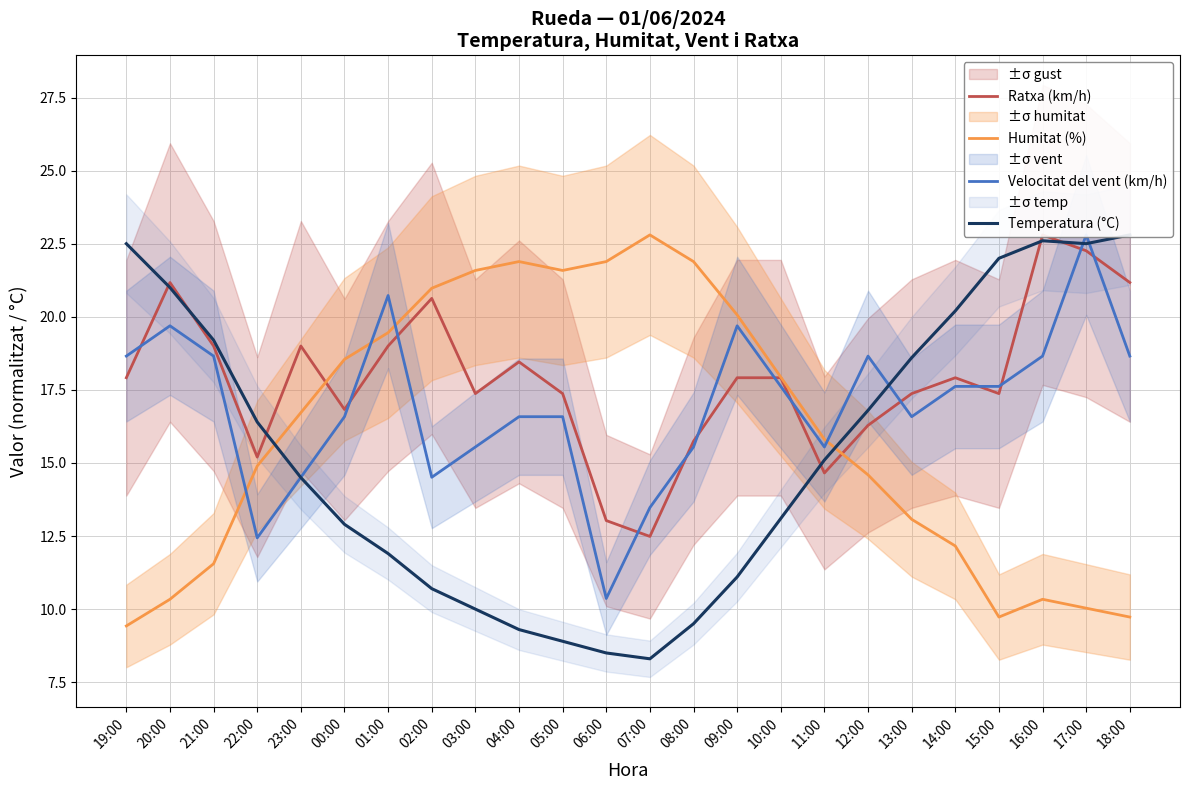

Between 13:00 and 18:00, which is larger?

18:00